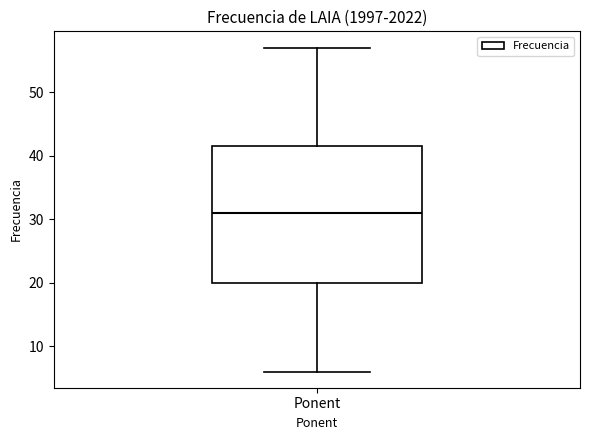

Where does the median line of the box for Ponent sit on the y-axis? The values are not printed on the chart, so give them approximately, as read against the axis.

31